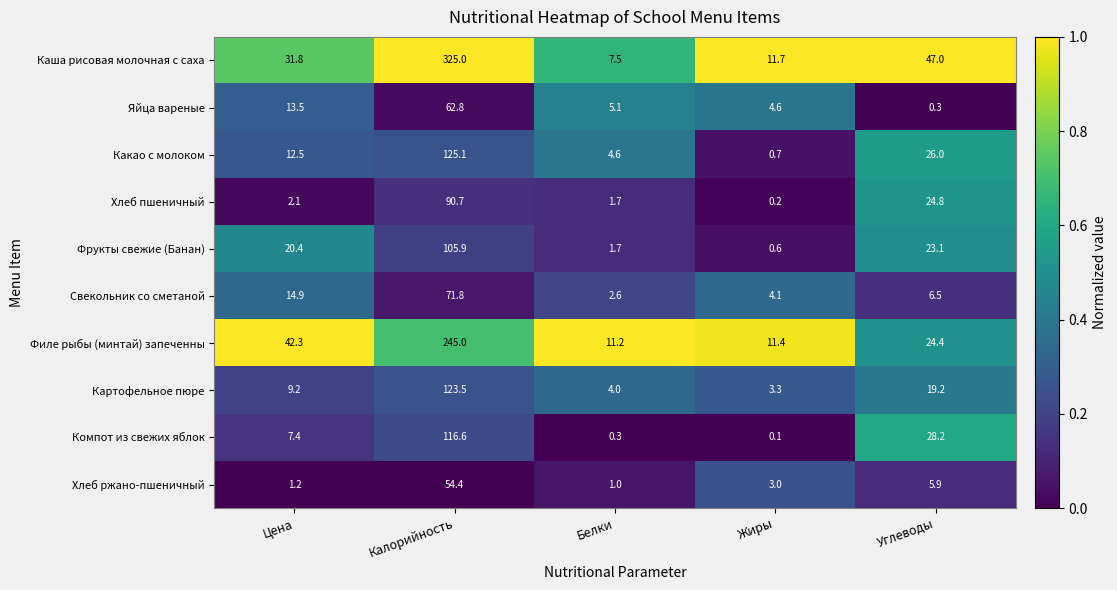

Which series changed the most between Цена and Калорийность?

Каша рисовая молочная с саха